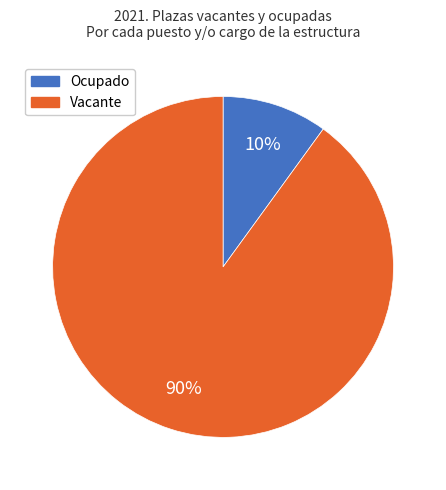

Rank the categories by value from lowest to highest.

Ocupado, Vacante